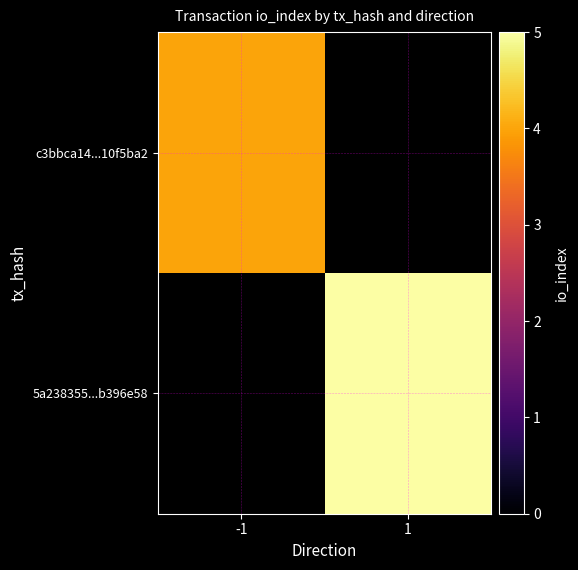

Reading left to right, list all the values displayed in this chart.

c3bbca14...10f5ba2: -1=4	1=0
5a238355...b396e58: -1=0	1=5